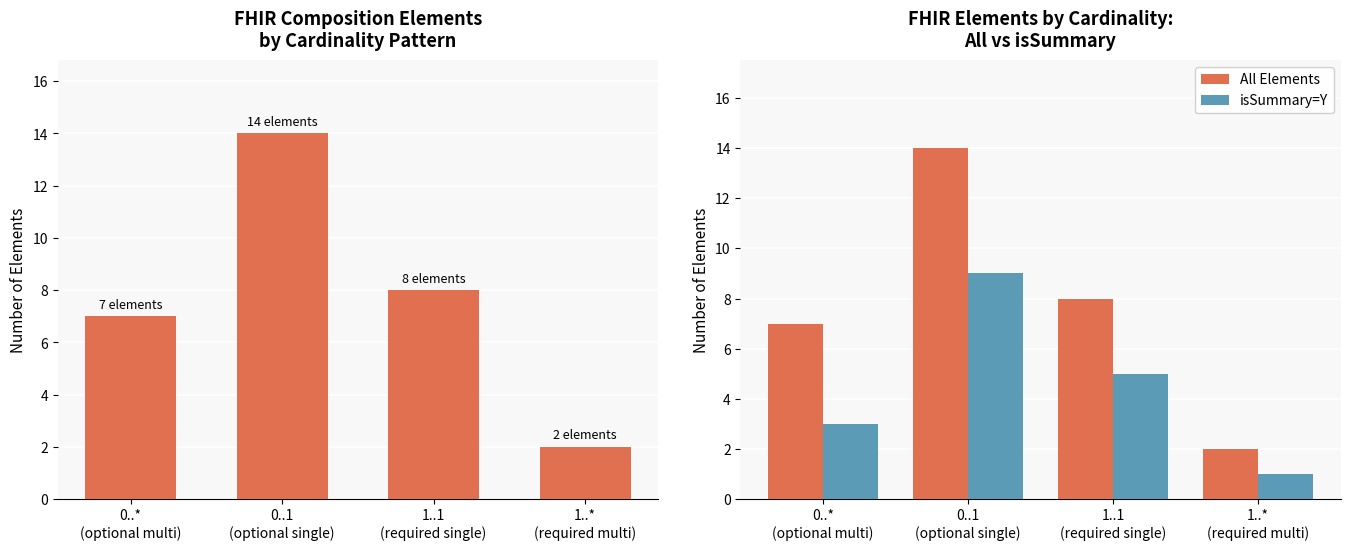

What are all the series names shown in the legend?

All Elements, isSummary=Y